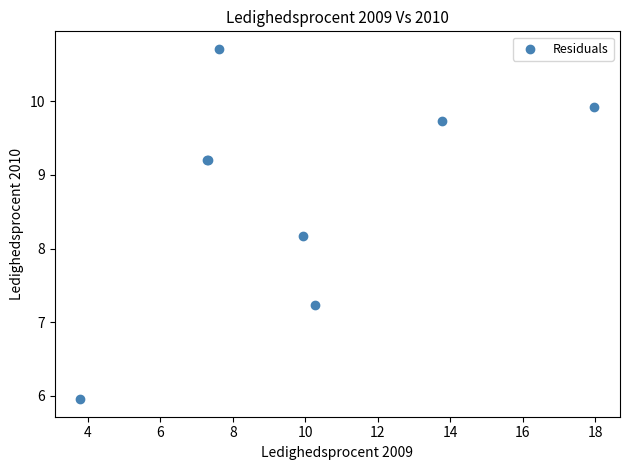

What Y value in the scatter plot is closest to 8?

8.2